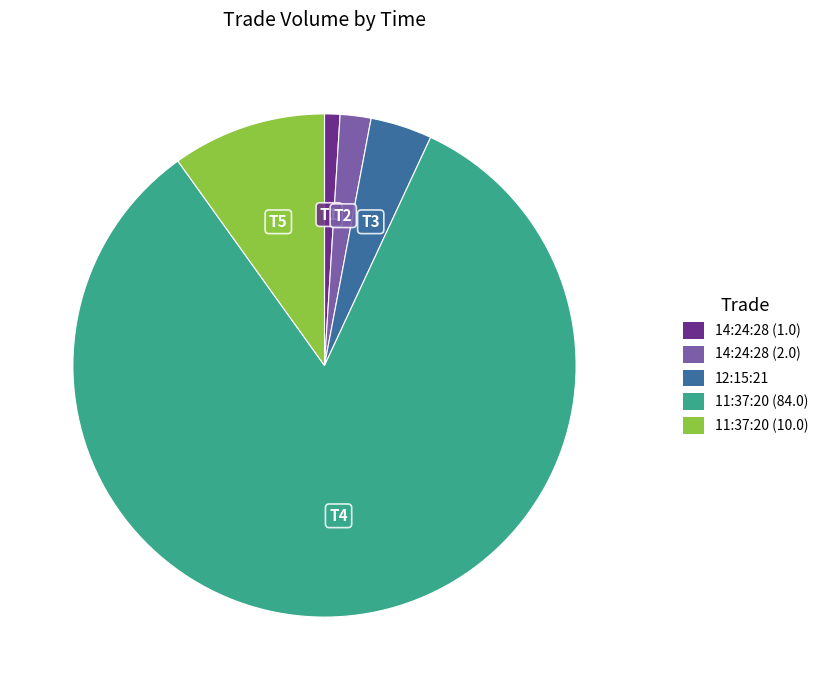

What is the smallest slice in the pie chart?

14:24:28 (1.0)